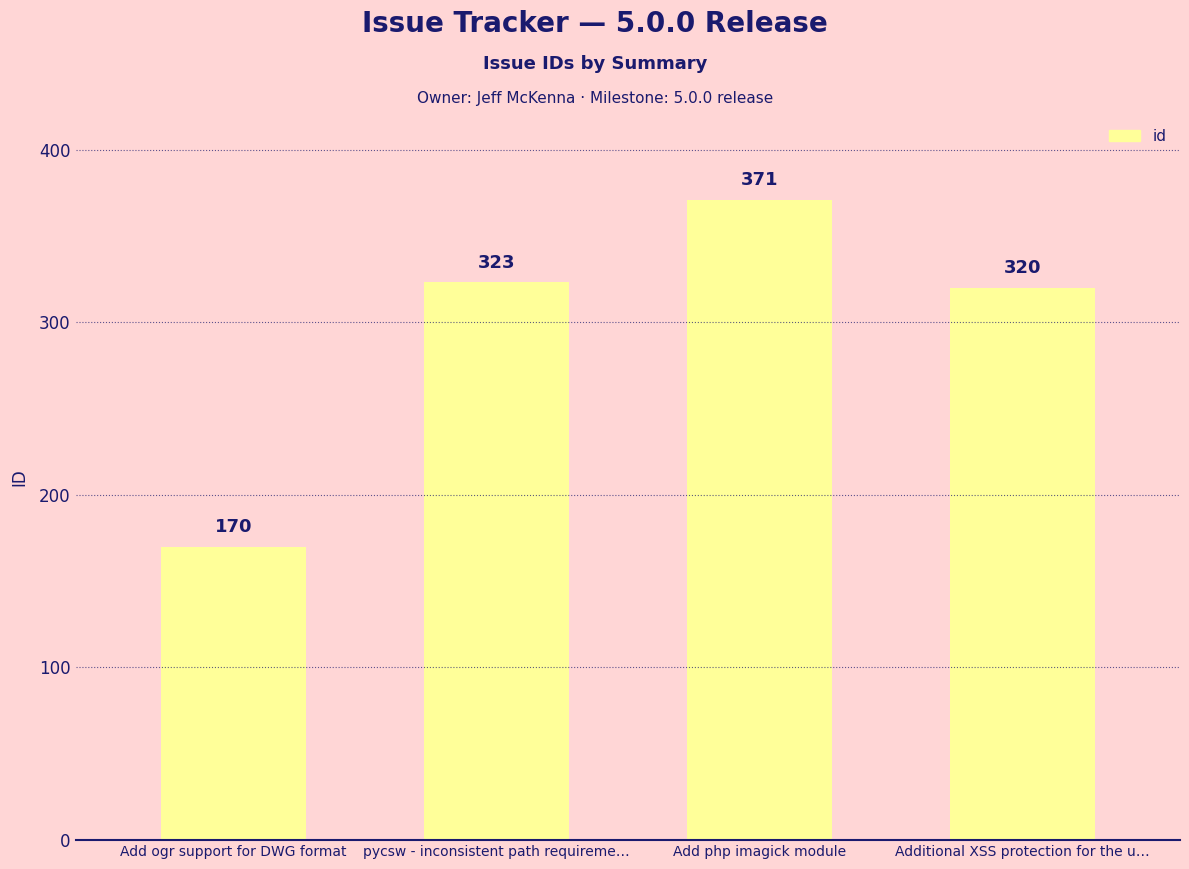

What is the sum of the values at Add ogr support for DWG format and Additional XSS protection for the u…?

490